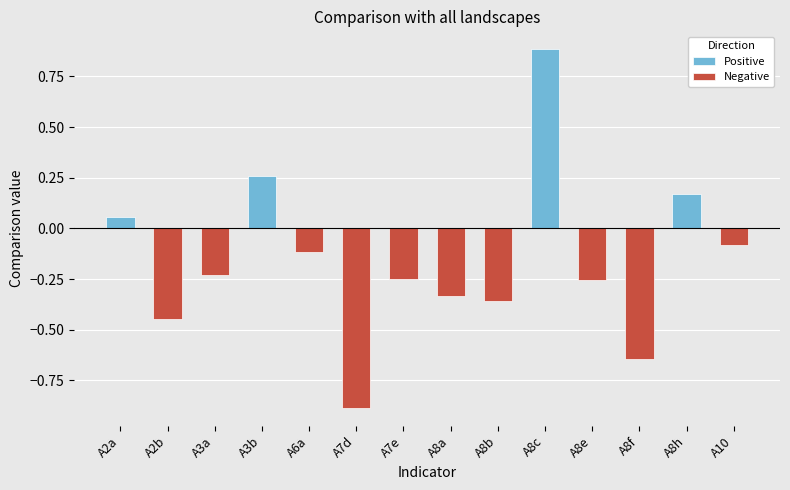

Count the number of categories in the chart.

14